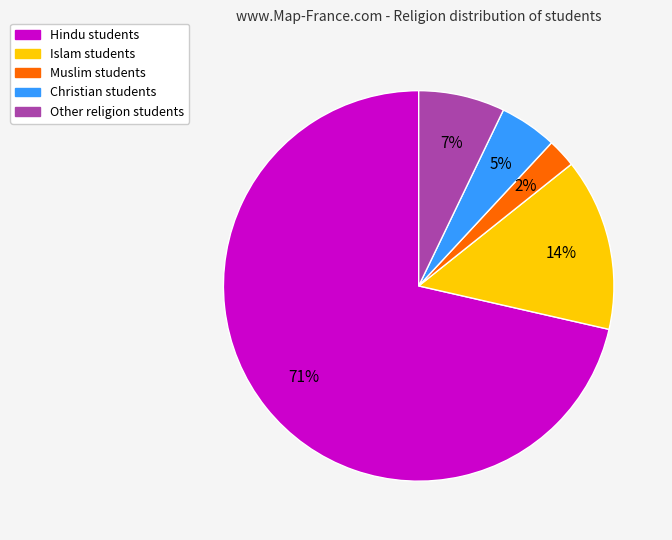

How many segments does this pie chart have?

5